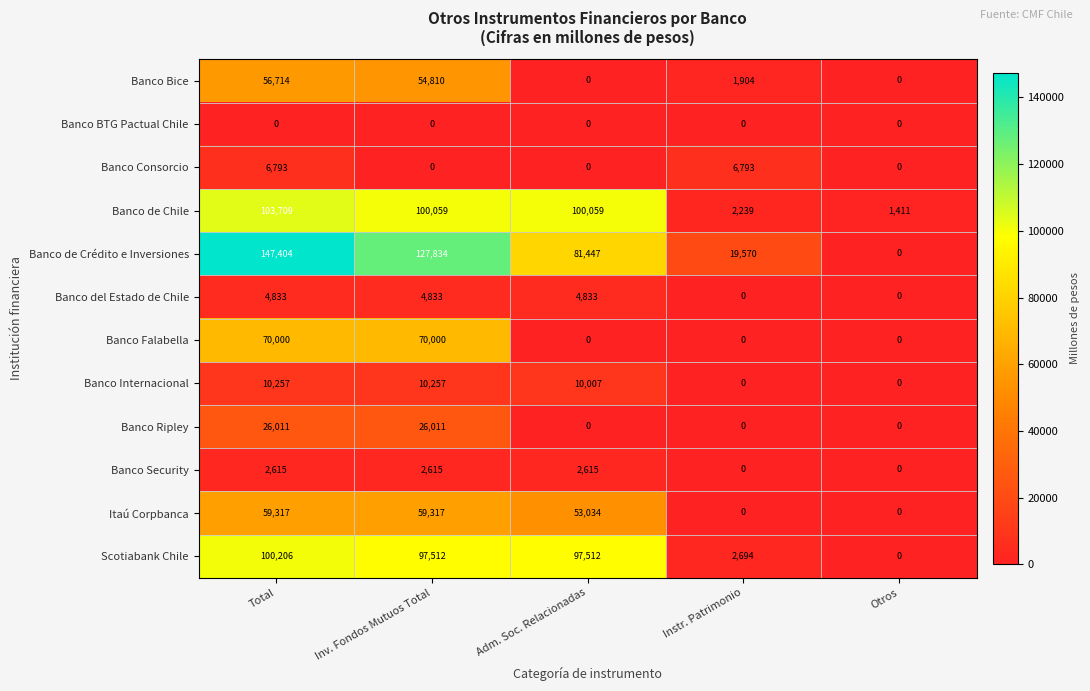

Count the number of categories in the chart.

5